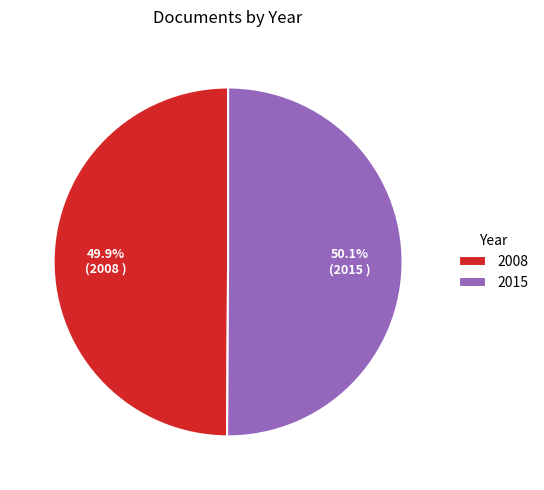

Do 2015 and 2008 together represent more than half of the pie?

Yes